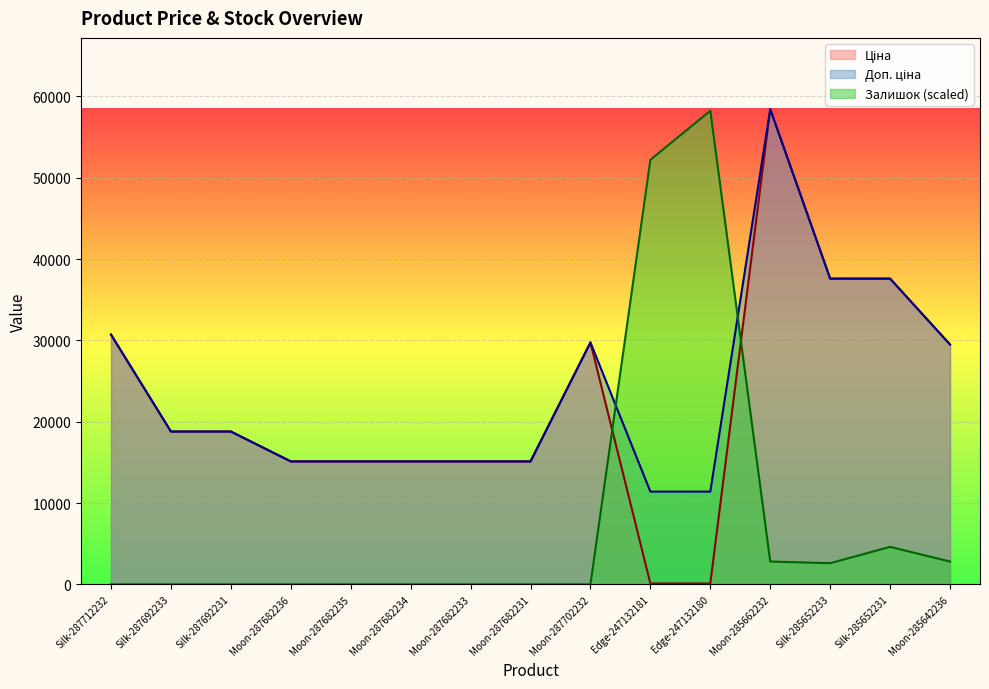

What is the value of the Доп. ціна point at the 13th from the left?

37593.6